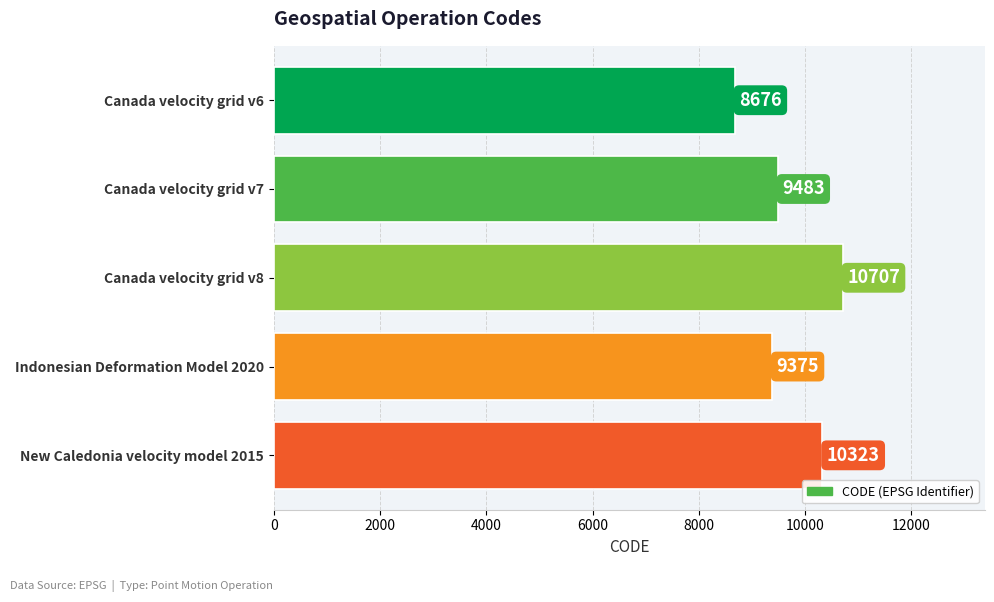

How many bars are there in total?

5